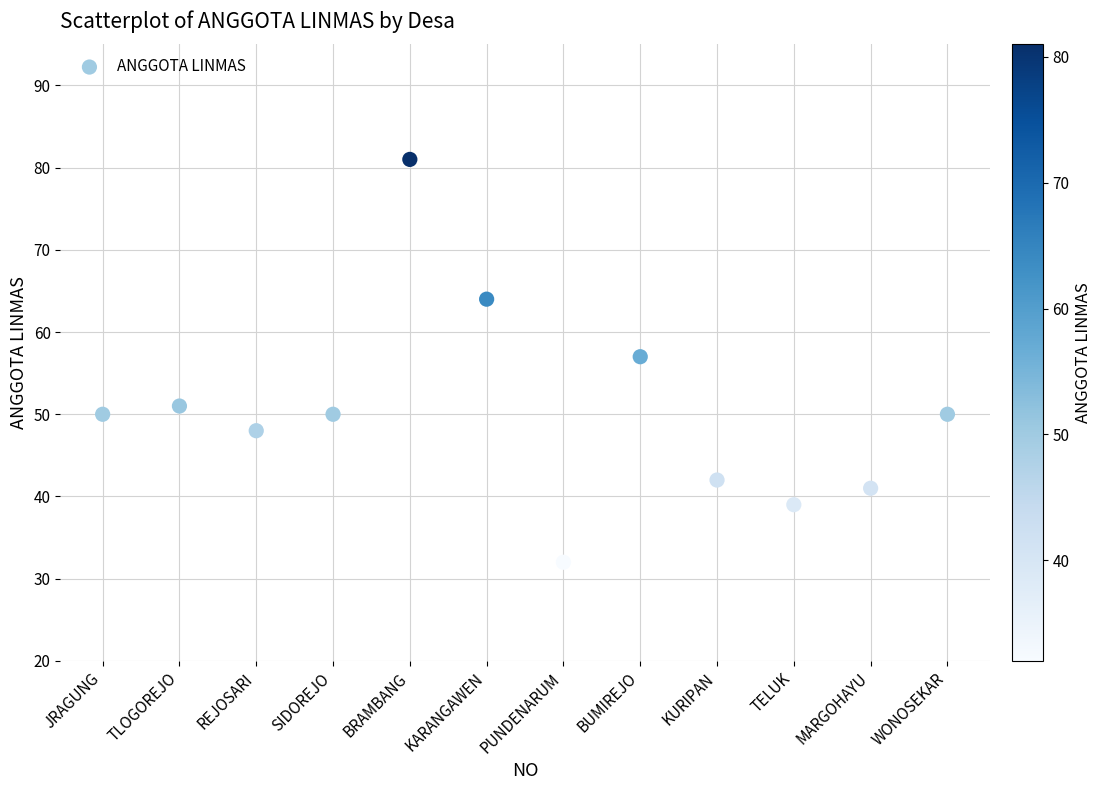

What Y value in the scatter plot is closest to 56?

57